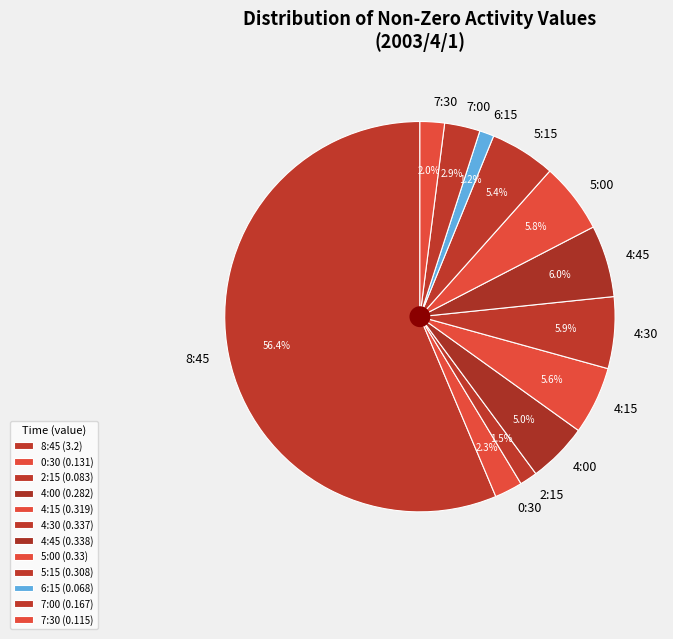

To the nearest percent, what is the combined percentage of 8:45 and 0:30?

59%